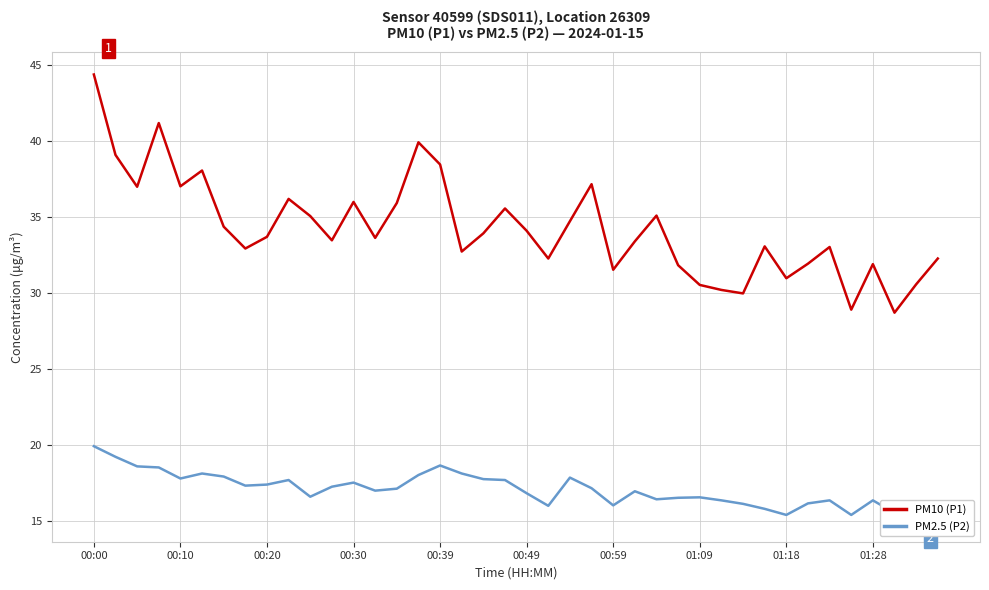

Which series has the largest total across all categories?

PM10 (P1)